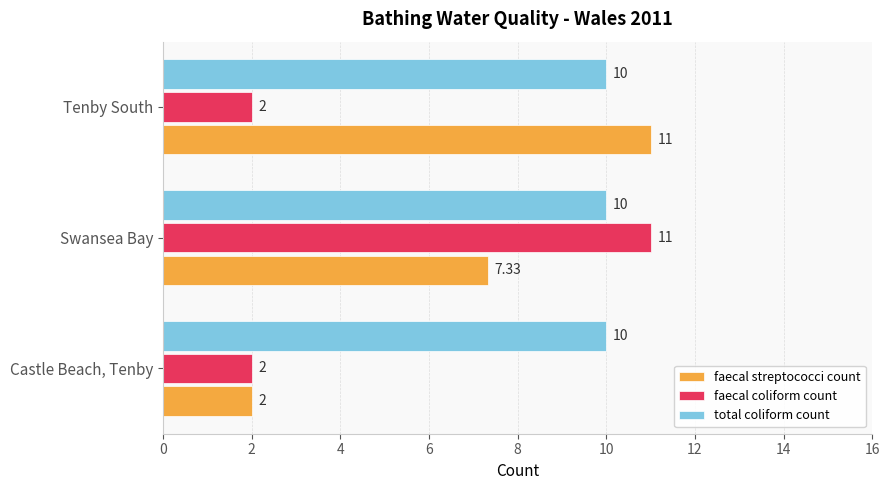

Rank the series by their average value, from lowest to highest.

faecal coliform count, faecal streptococci count, total coliform count